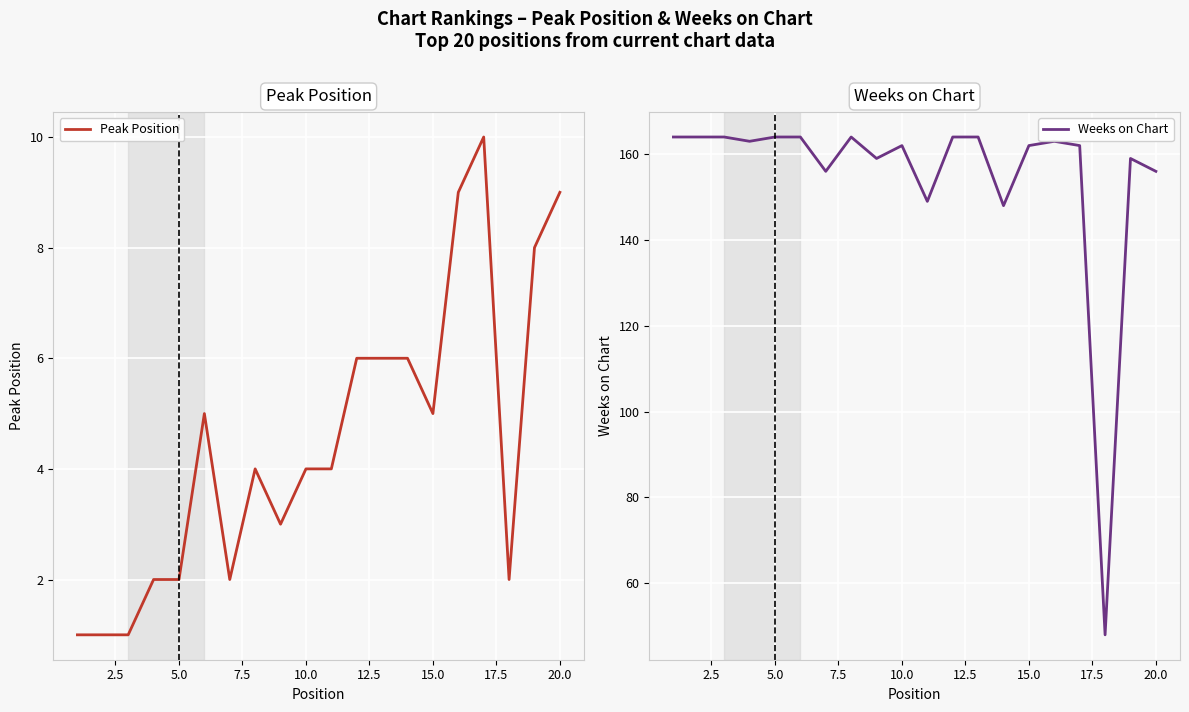

Rank the series by their maximum value, from lowest to highest.

Peak Position, Weeks on Chart